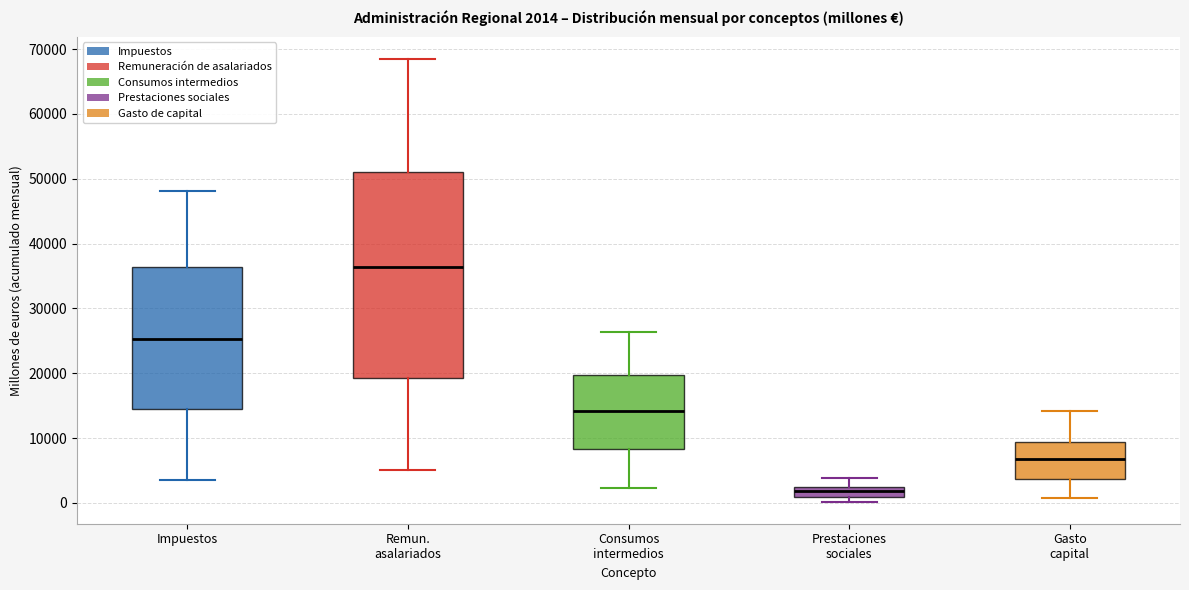

Which box has the highest median line?

Remun. asalariados